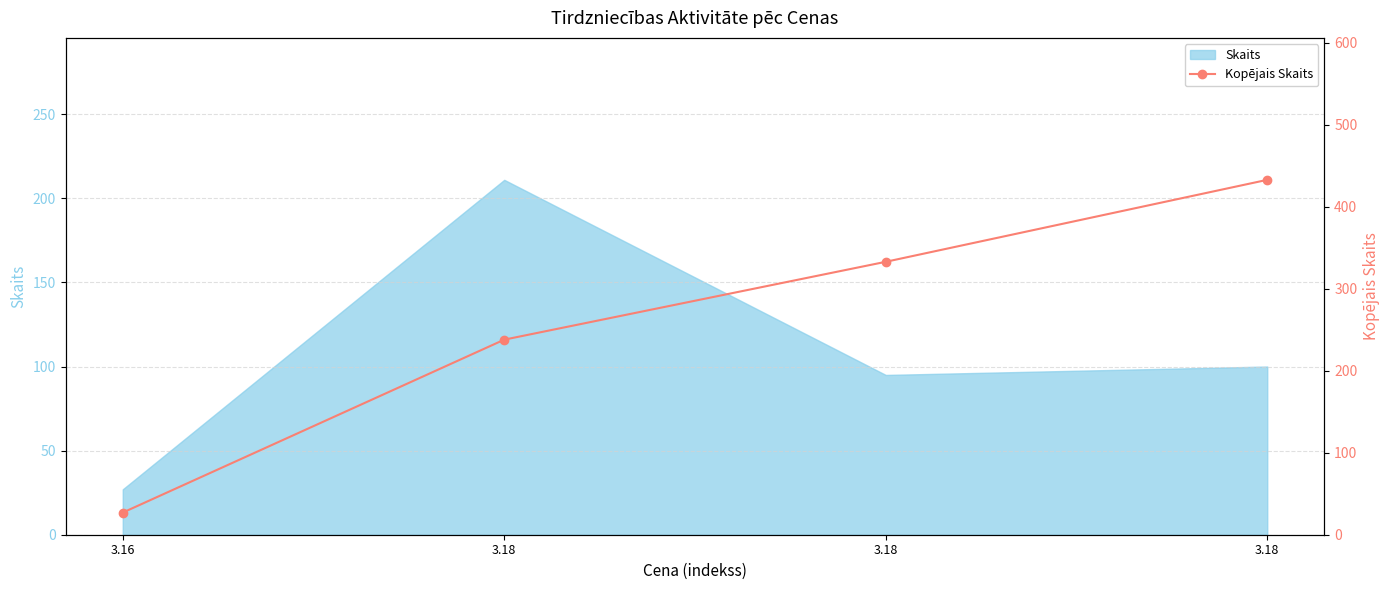

Is it true that the value at 3.18 is 223?

False